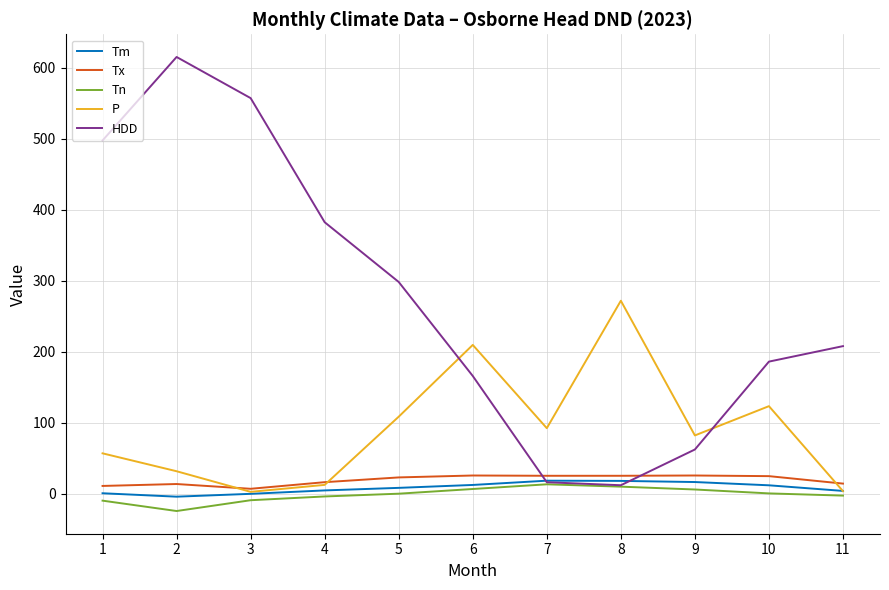

Where does the Tm series first go above 8?

5